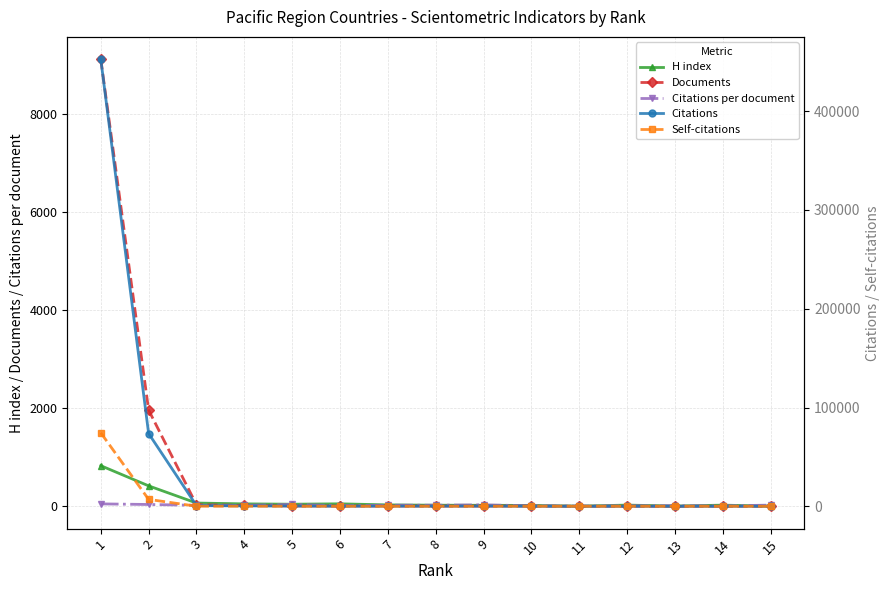

How many data points in Documents are less than 5?

6